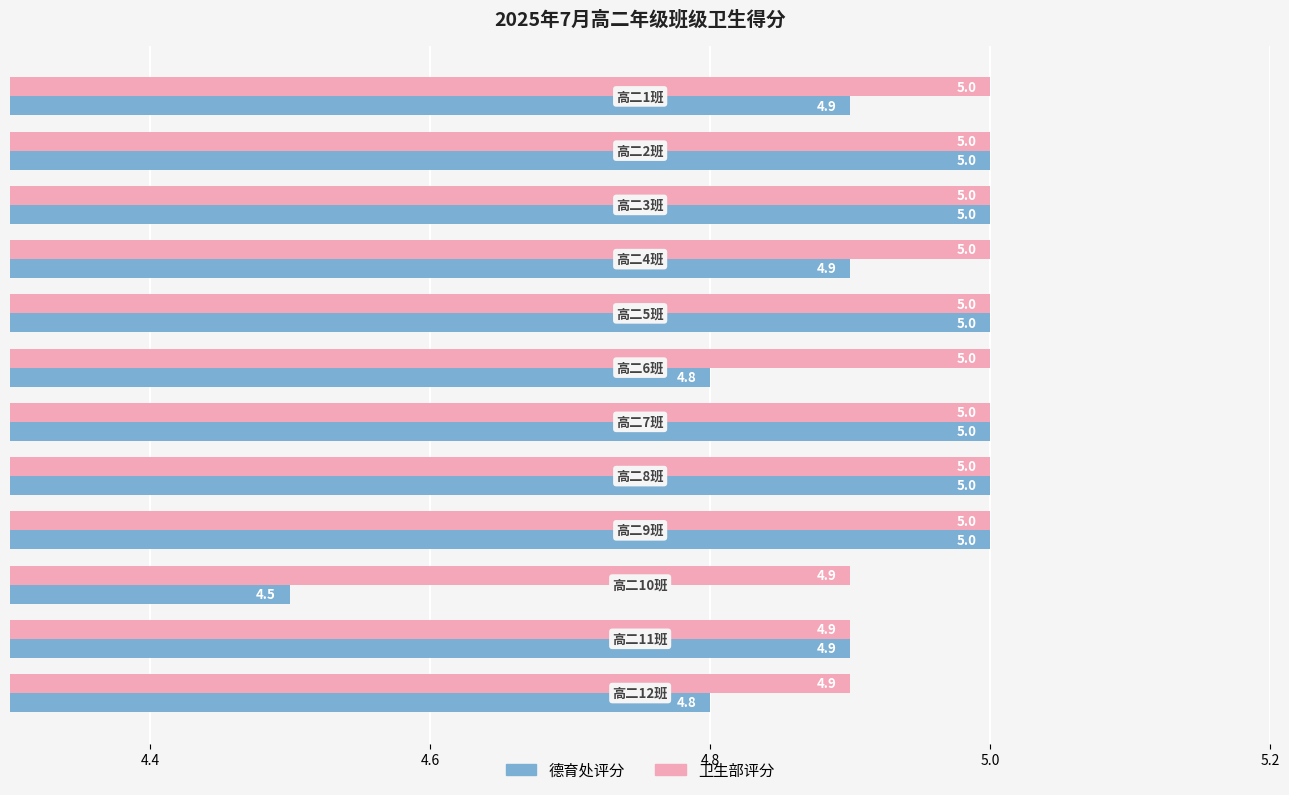

Which series has the largest range (max minus min)?

德育处评分